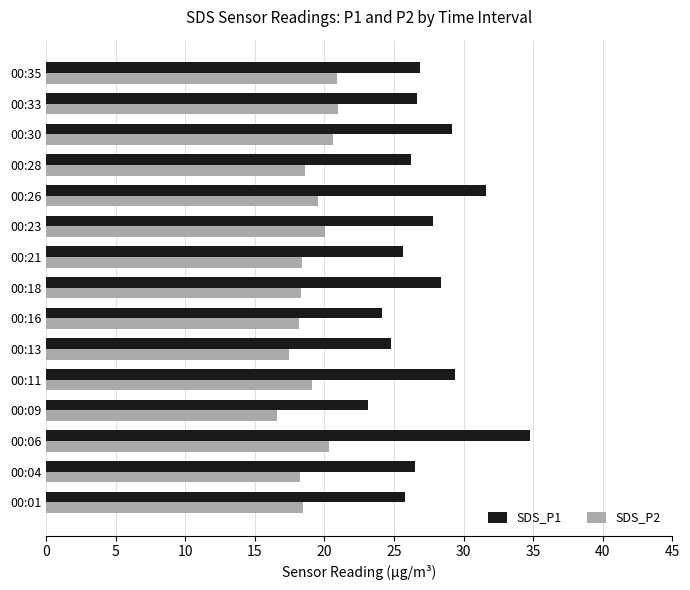

At which category is the sum across all series the highest?

00:06